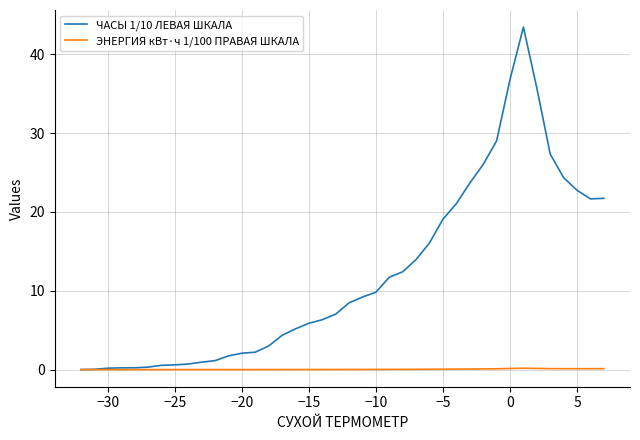

Rank the series by their average value, from lowest to highest.

ЭНЕРГИЯ кВт·ч 1/100 ПРАВАЯ ШКАЛА, ЧАСЫ 1/10 ЛЕВАЯ ШКАЛА